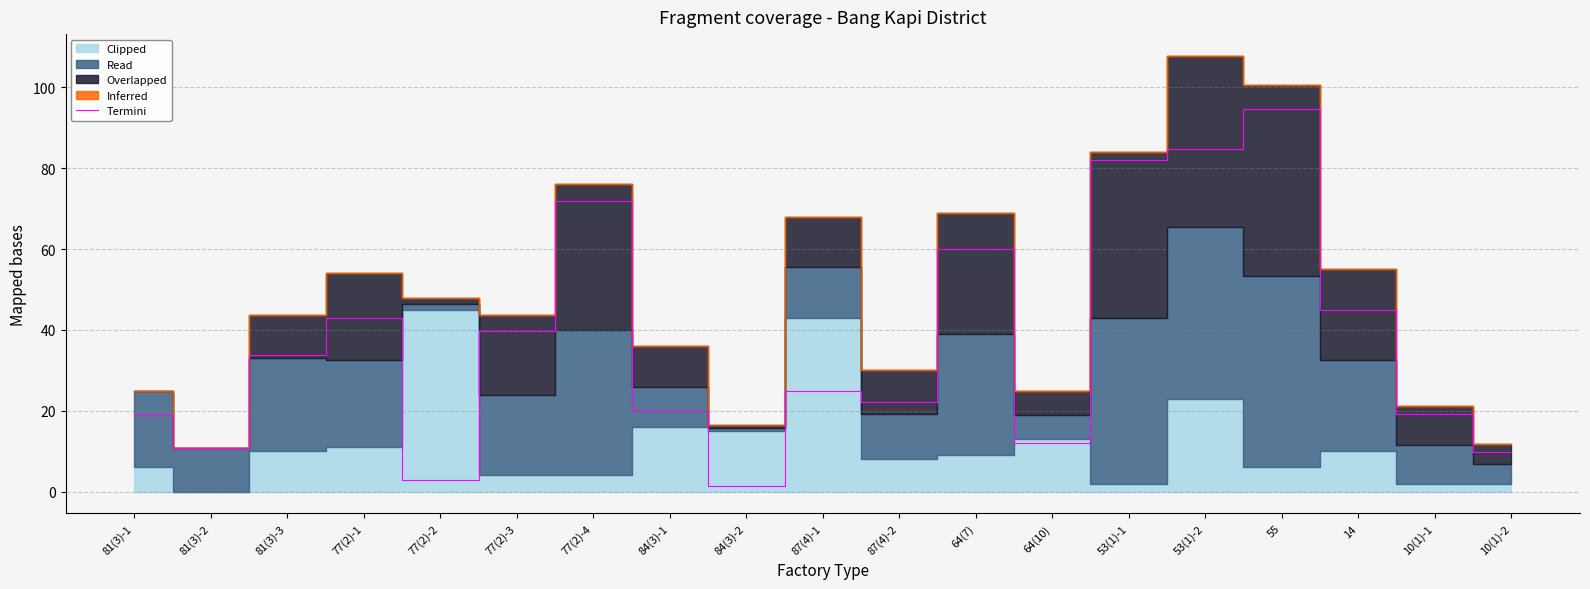

What is the value of the 6th point from the left?

39.7